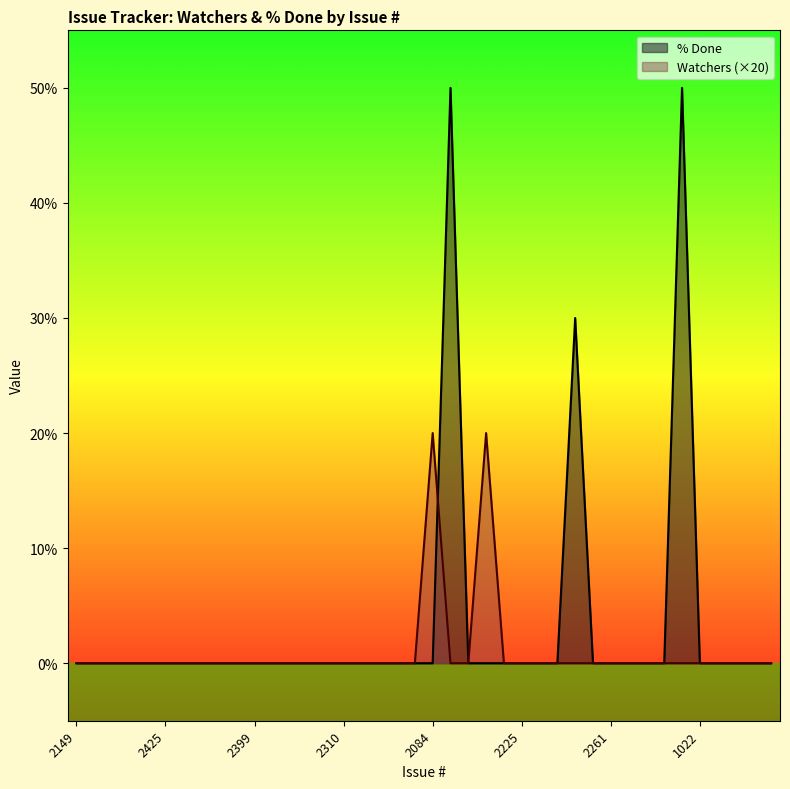

Reading left to right, what are all the values shown in this chart?

Watchers: 0	0	0	0	0	0	0	0	0	0	0	0	0	0	0	0	0	0	0	0	20	0	0	20	0	0	0	0	0	0	0	0	0	0	0	0	0	0	0	0
% Done: 0	0	0	0	0	0	0	0	0	0	0	0	0	0	0	0	0	0	0	0	0	50	0	0	0	0	0	0	30	0	0	0	0	0	50	0	0	0	0	0